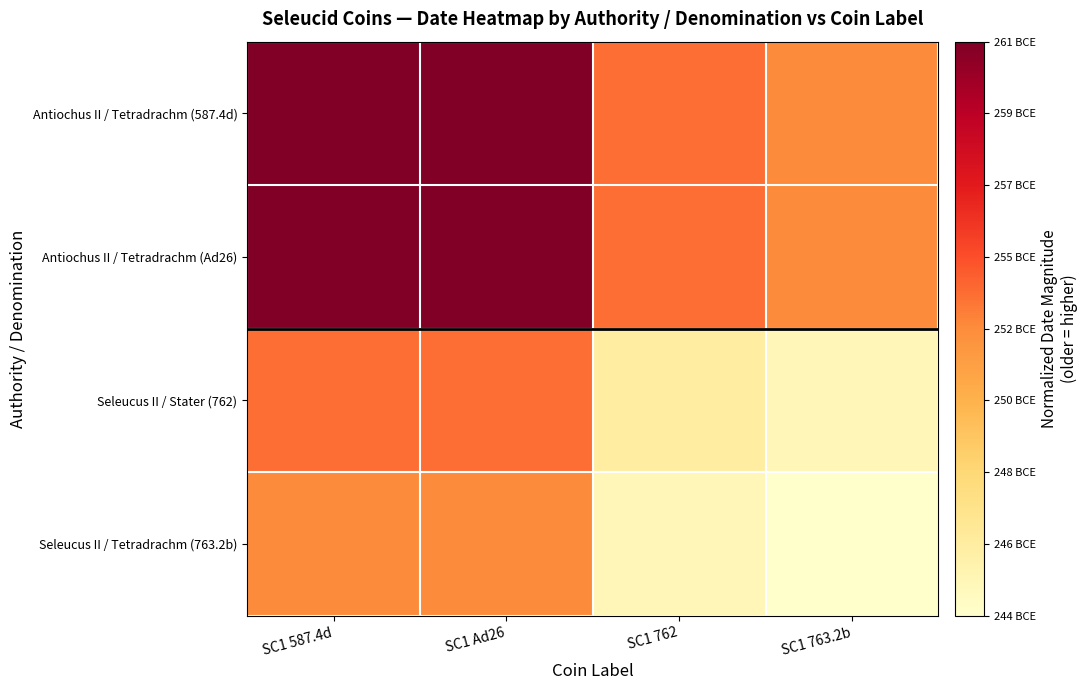

What is the total value across all series at SC1 762?

1.3